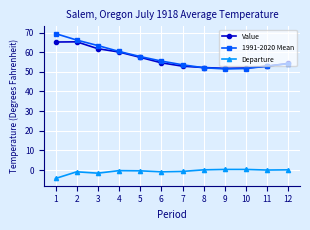

True or false: Departure has more than 1 interior local peaks.

True